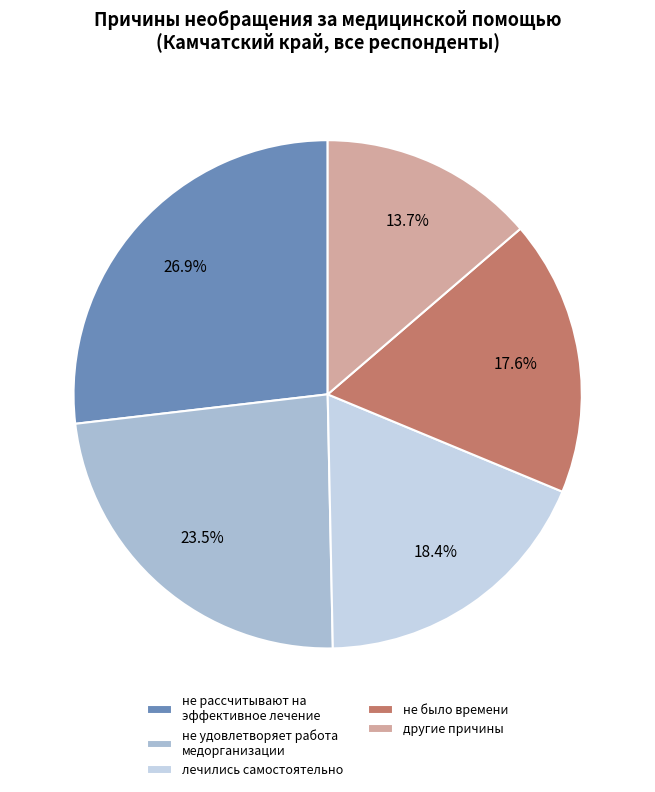

Do другие причины and лечились самостоятельно together represent more than half of the pie?

No